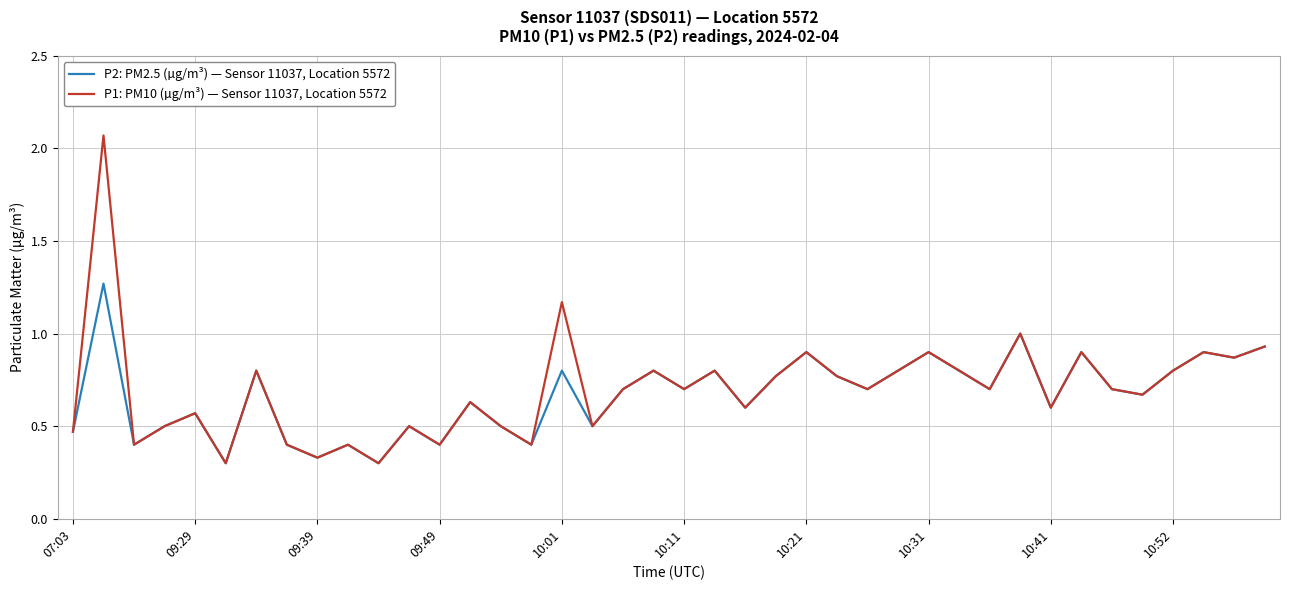

How many lines are shown in the chart?

2